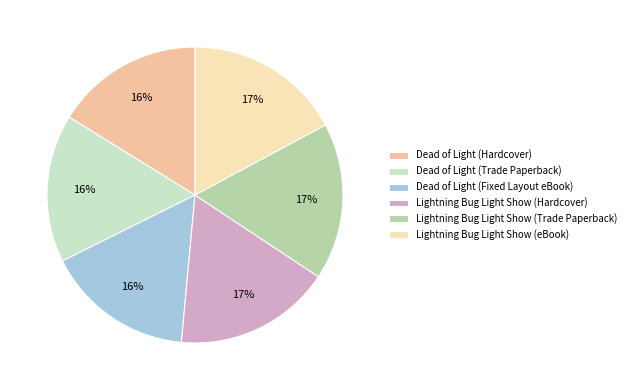

Is it true that Lightning Bug Light Show (eBook) is 17% of the pie?

True